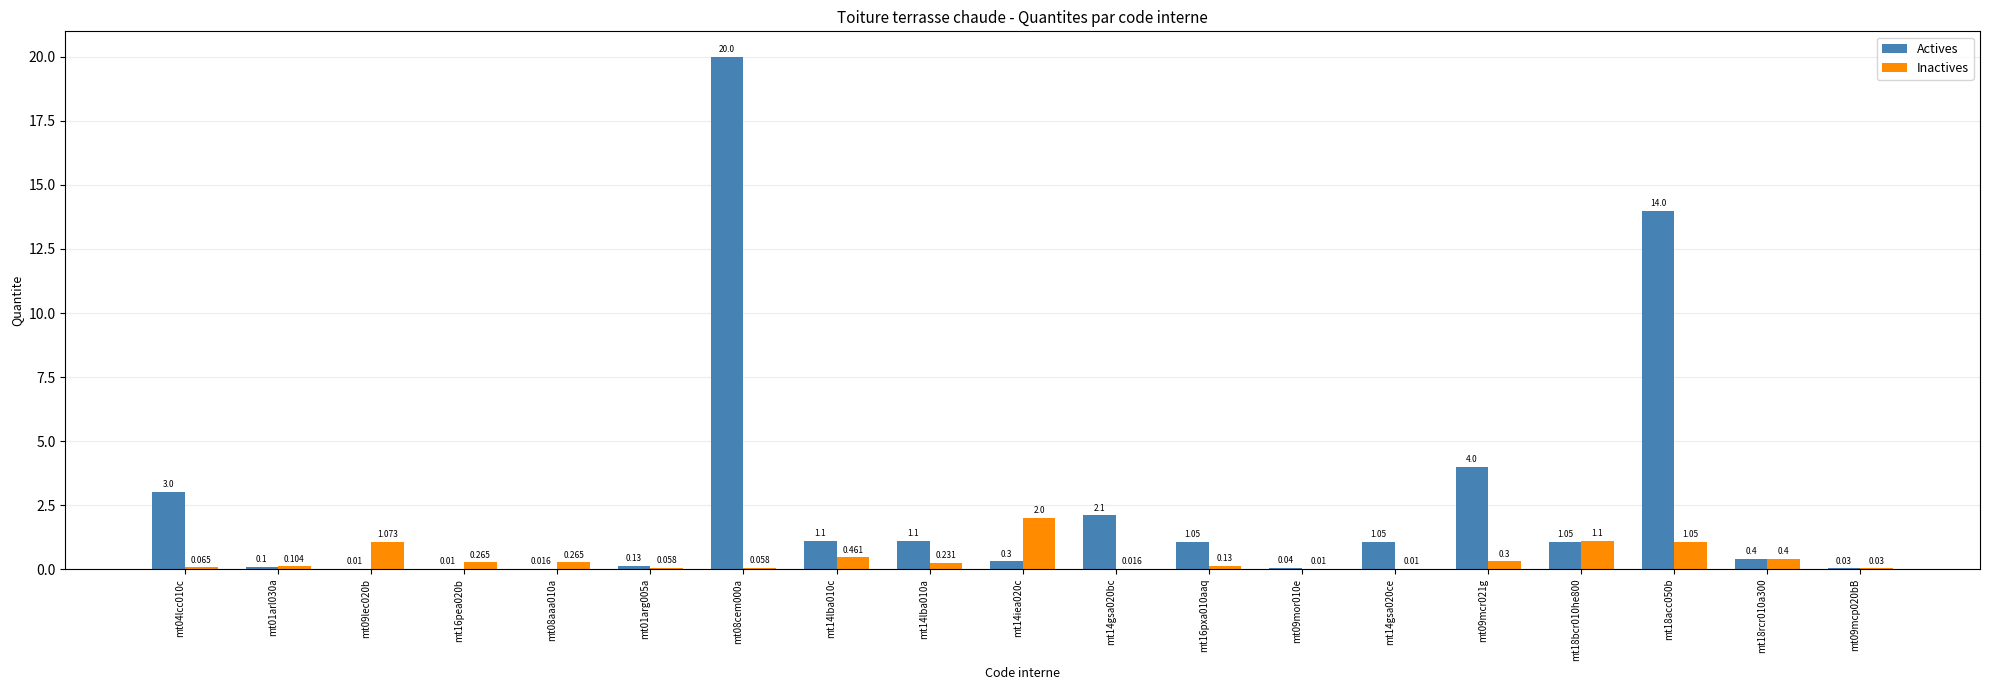

Which category has the highest value in the Inactives series?

mt14iea020c